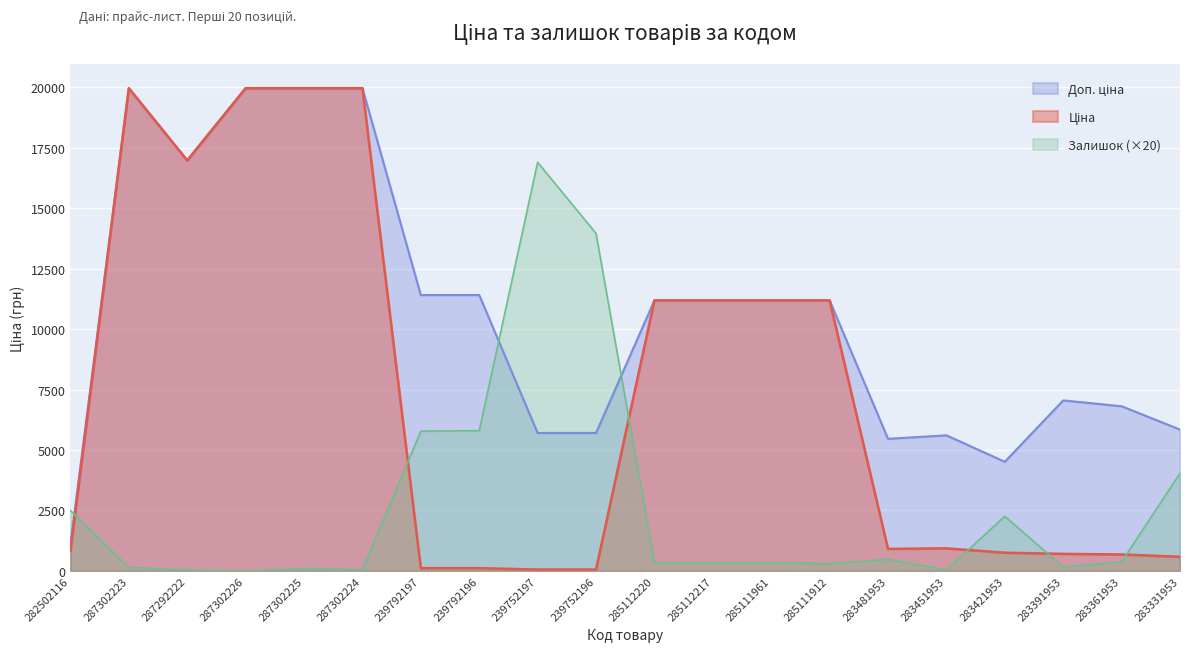

Reading left to right, transcribe all the data shown in this chart.

Ціна: 282502116=818.5	287302223=19964.2	287292222=16976.3	287302226=19964.2	287302225=19964.2	287302224=19964.2	239792197=114.1	239792196=114.1	239752197=57.0	239752196=57.0	285112220=11188.2	285112217=11188.2	285111961=11188.2	285111912=11188.2	283481953=910.4	283451953=934.5	283421953=752.2	283391953=705.1	283361953=681.0	283331953=584.4
Доп. ціна: 282502116=1109.2	287302223=19964.2	287292222=16976.3	287302226=19964.2	287302225=19964.2	287302224=19964.2	239792197=11410.0	239792196=11410.0	239752197=5705.0	239752196=5705.0	285112220=11188.2	285112217=11188.2	285111961=11188.2	285111912=11188.2	283481953=5462.3	283451953=5607.2	283421953=4513.3	283391953=7051.3	283361953=6809.8	283331953=5843.9
Залишок: 282502116=2500.0	287302223=140.0	287292222=40.0	287302226=0.0	287302225=100.0	287302224=60.0	239792197=5780.0	239792196=5800.0	239752197=16900.0	239752196=13960.0	285112220=340.0	285112217=340.0	285111961=340.0	285111912=300.0	283481953=480.0	283451953=40.0	283421953=2260.0	283391953=160.0	283361953=380.0	283331953=4040.0